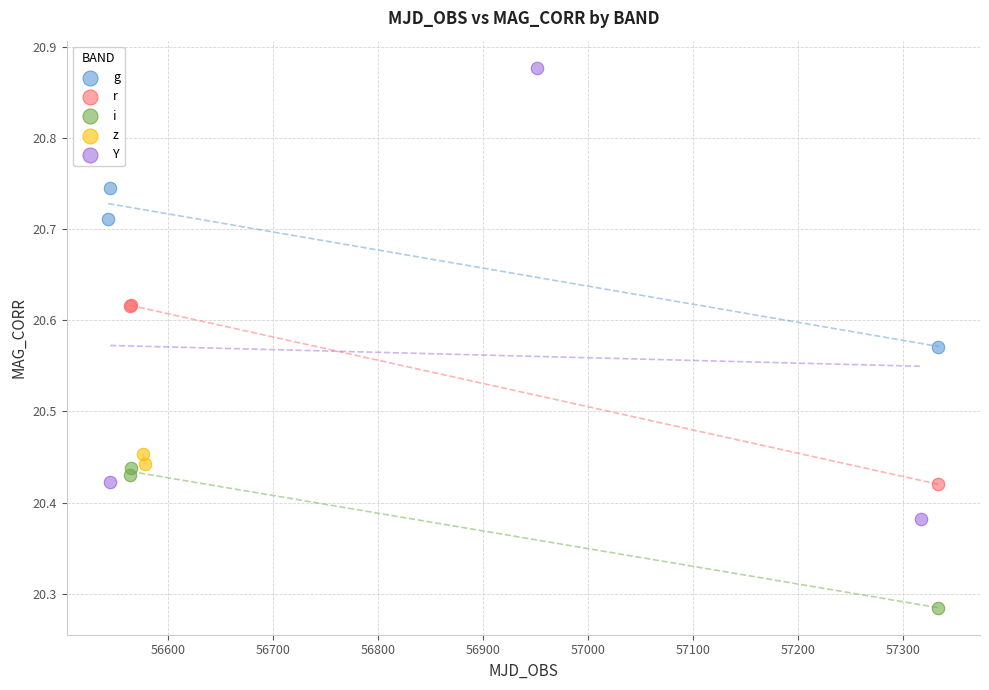

Which series contains the lowest Y value?

i